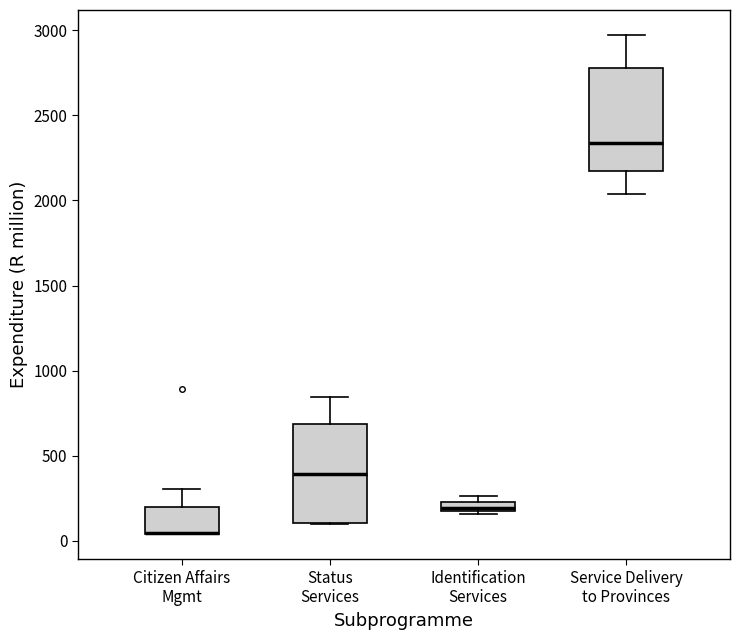

Where is the lower edge of the box for Service Delivery to Provinces on the y-axis? The values are not printed on the chart, so give them approximately, as read against the axis.

2150